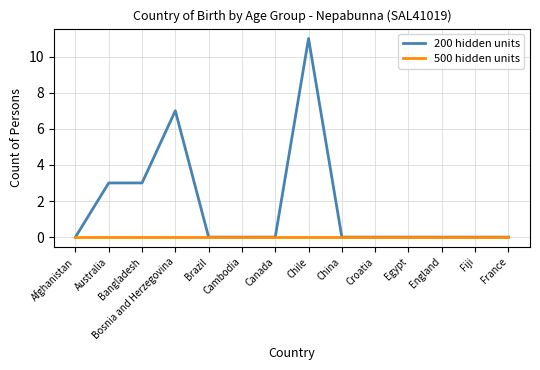

The 200 hidden units series shows 11 at Bosnia and Herzegovina. True or false?

False